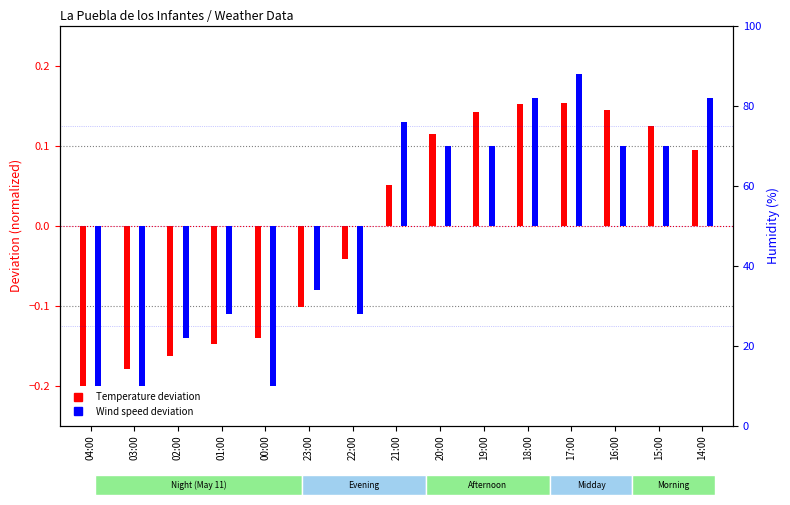

What is the value of the Temperature deviation bar at the 8th from the left?

0.1